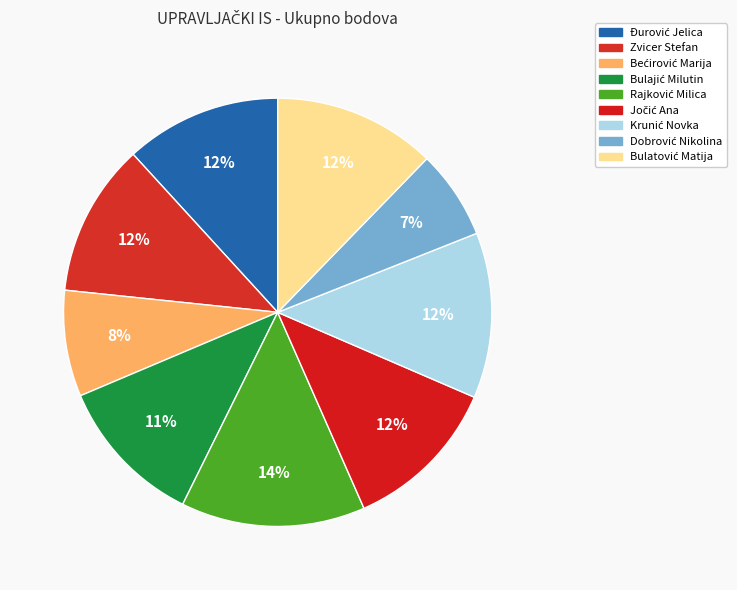

How much of the chart is everything except Bećirović Marija?

92.0%